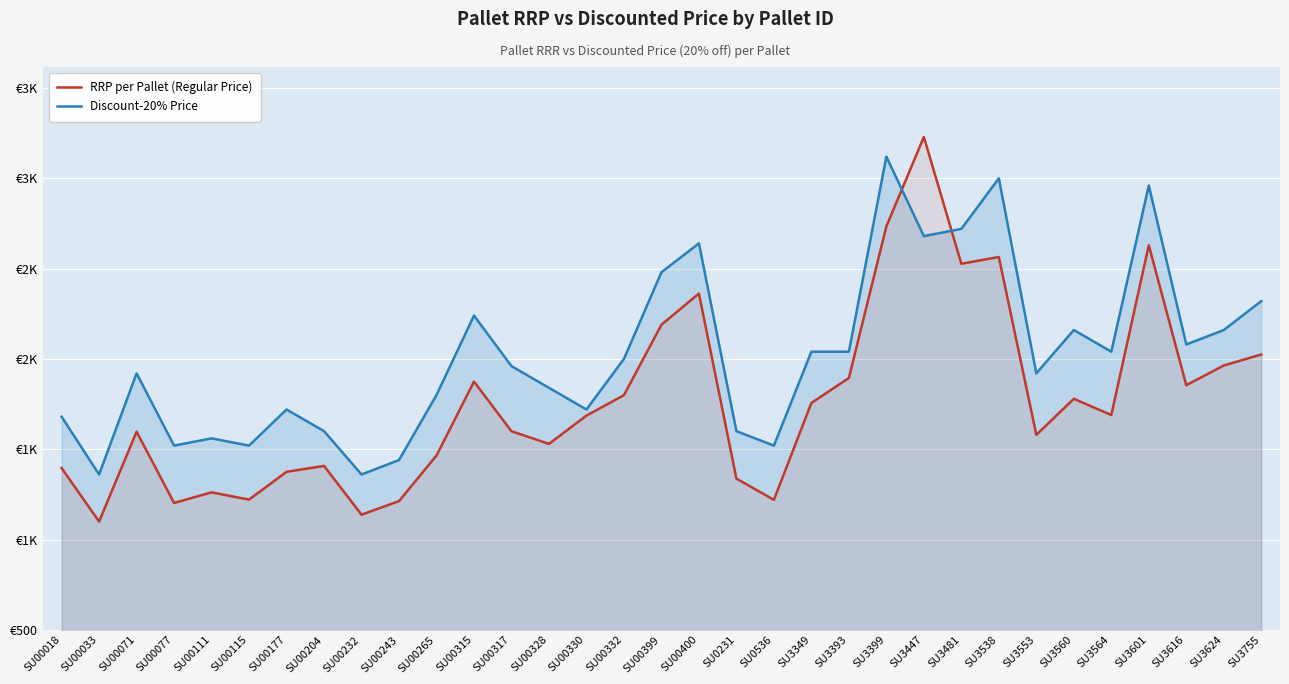

What are all the series names shown in the legend?

RRP per Pallet (Regular Price), Discount-20% Price